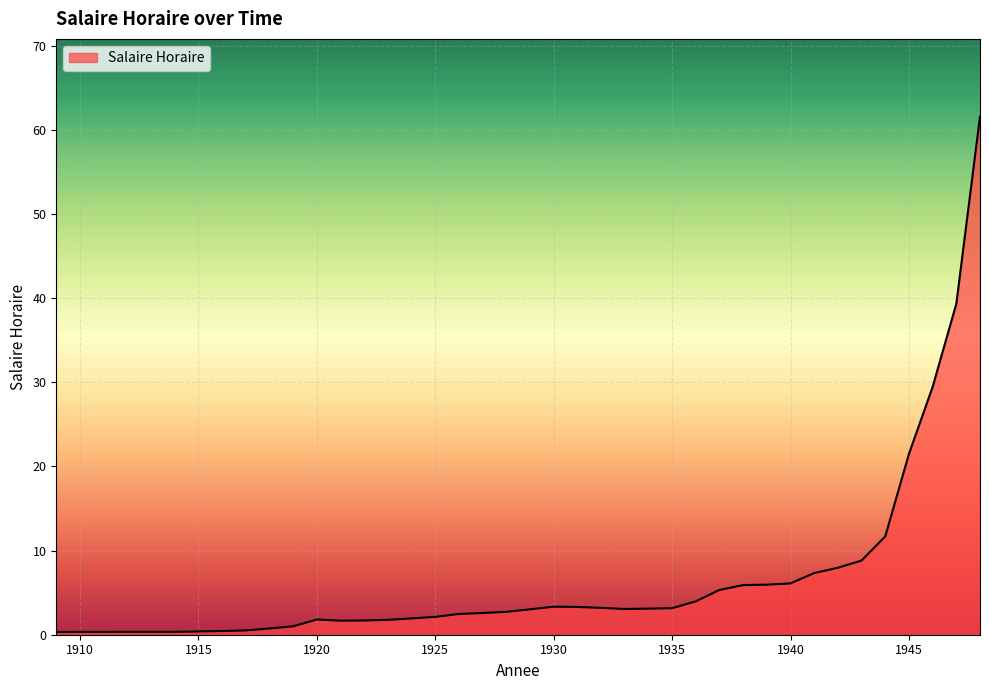

Does the chart have visible grid lines?

Yes